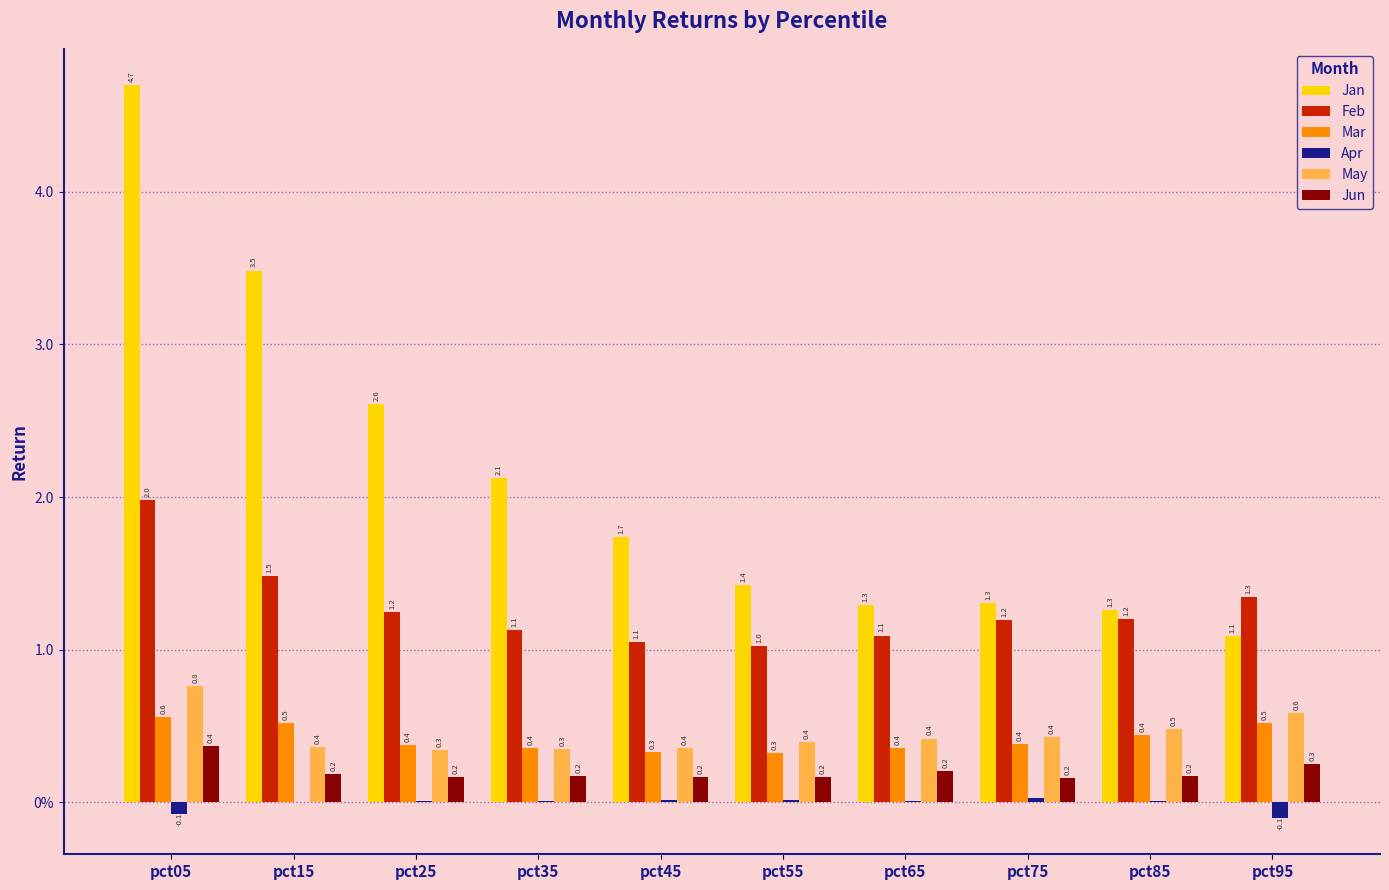

Is it true that May equals 0.4 at pct45?

True